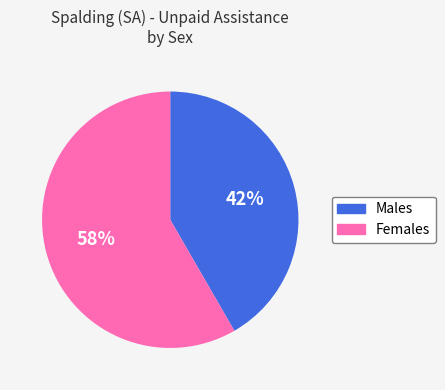

What percentage is the Females slice, to the nearest percent?

58%